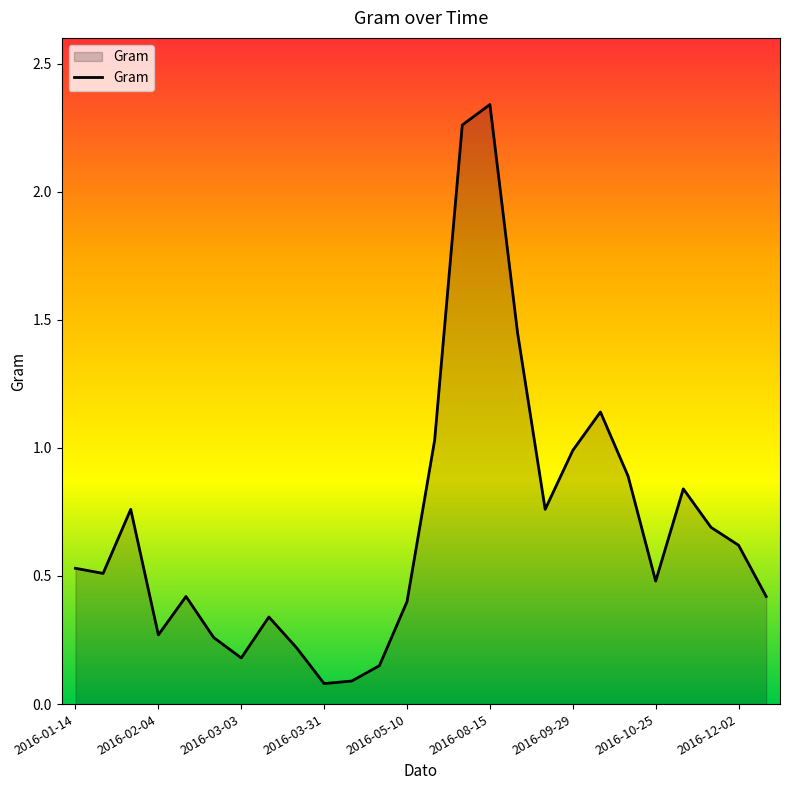

How many points are lower than both their immediate neighbors (excluding endpoints)?

6